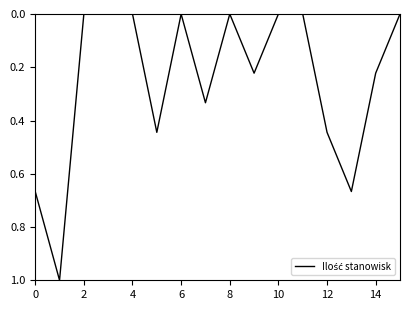

What is the difference between the maximum and minimum values?

1.0